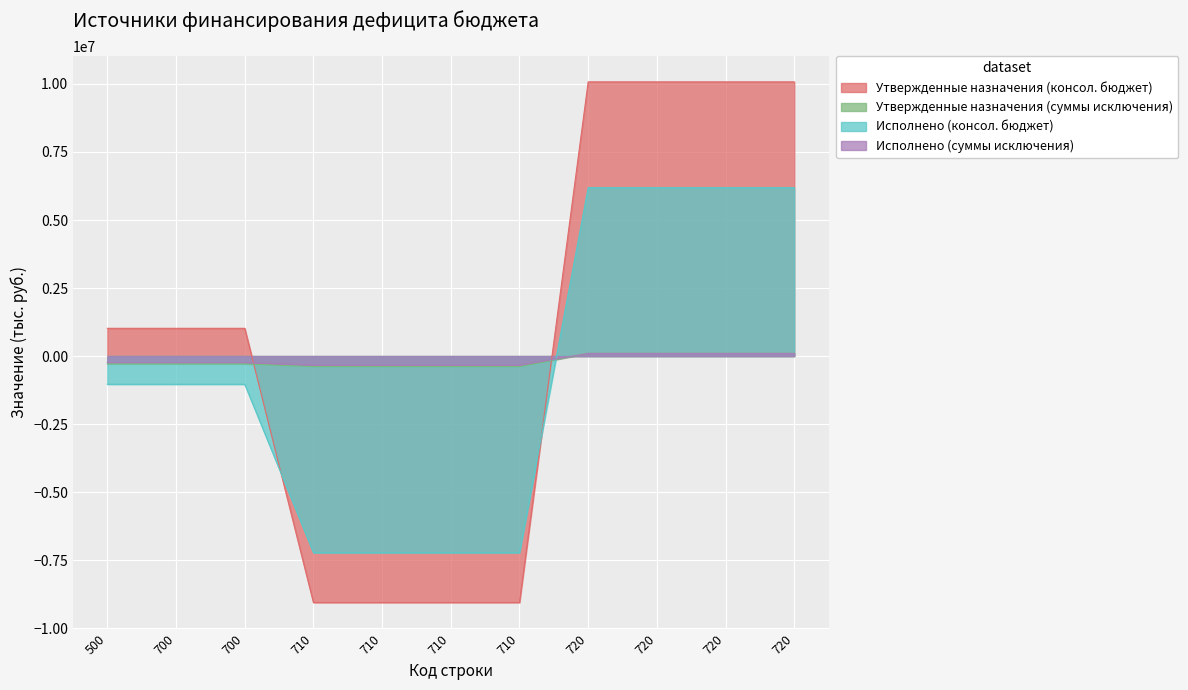

What is the average value of the Исполнено (консол. бюджет) series?

-659050.3